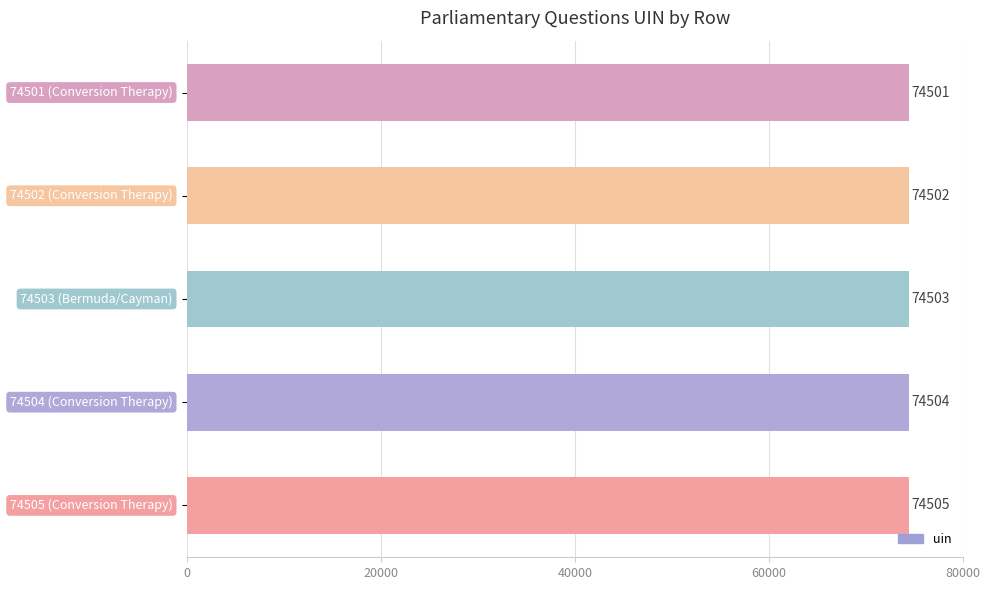

Count the values in the range 74502 to 74504.

3